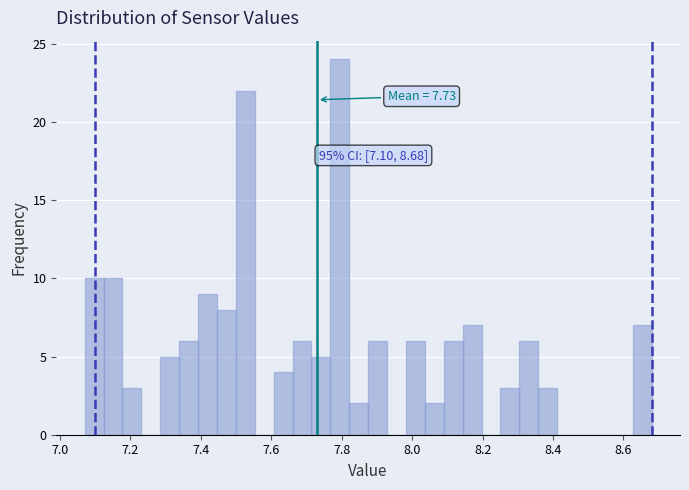

Read against the x-axis, roughly where is the centre of the tallest bar?

7.80